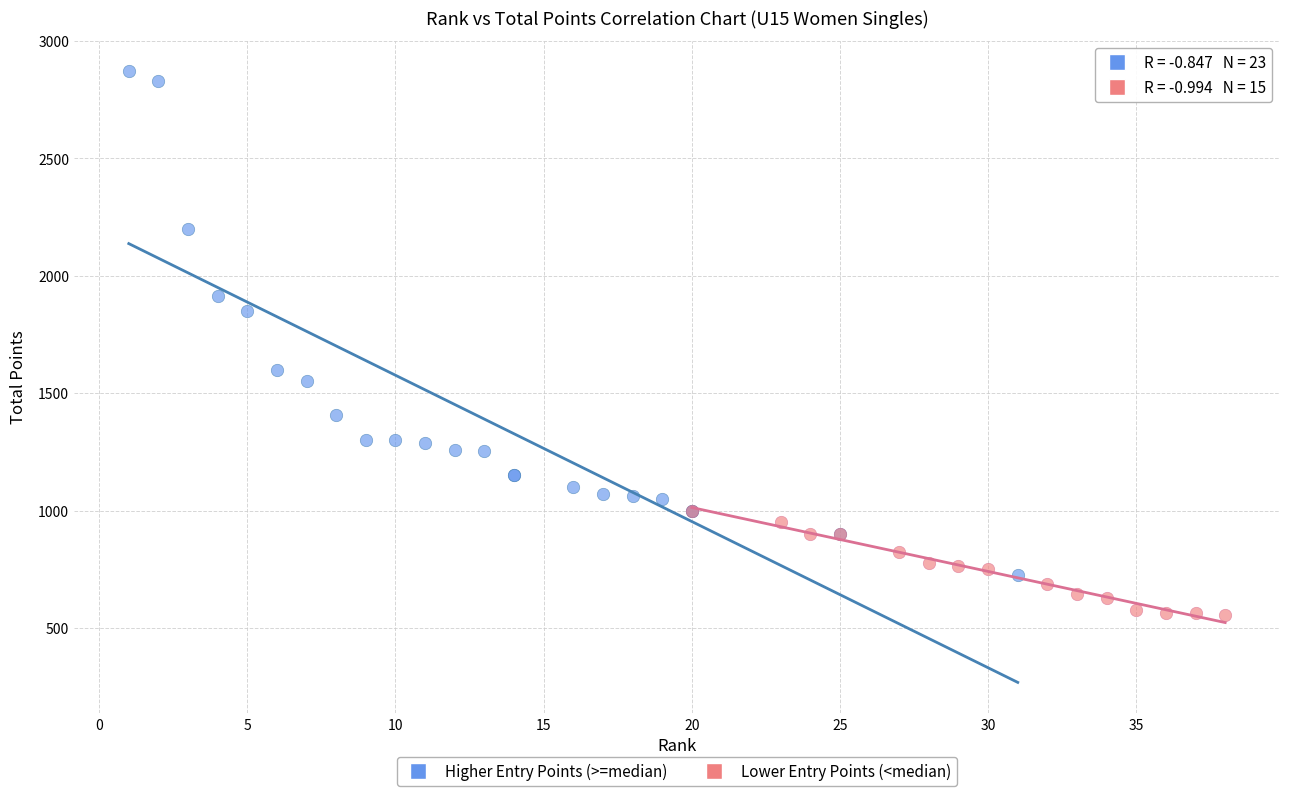

Which series reaches the minimum Y coordinate?

Lower Entry Points (<median)